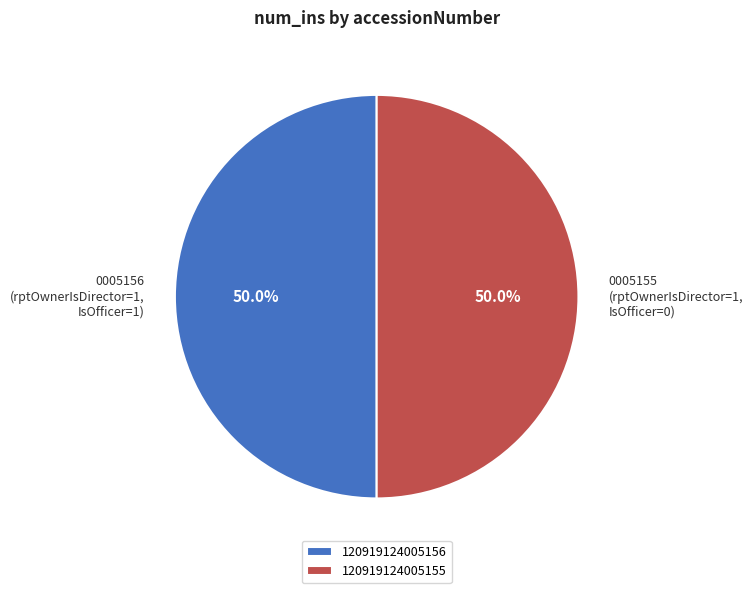

What percentage do 0005156 (rptOwnerIsDirector=1, IsOfficer=1) and 0005155 (rptOwnerIsDirector=1, IsOfficer=0) together represent?

100.0%